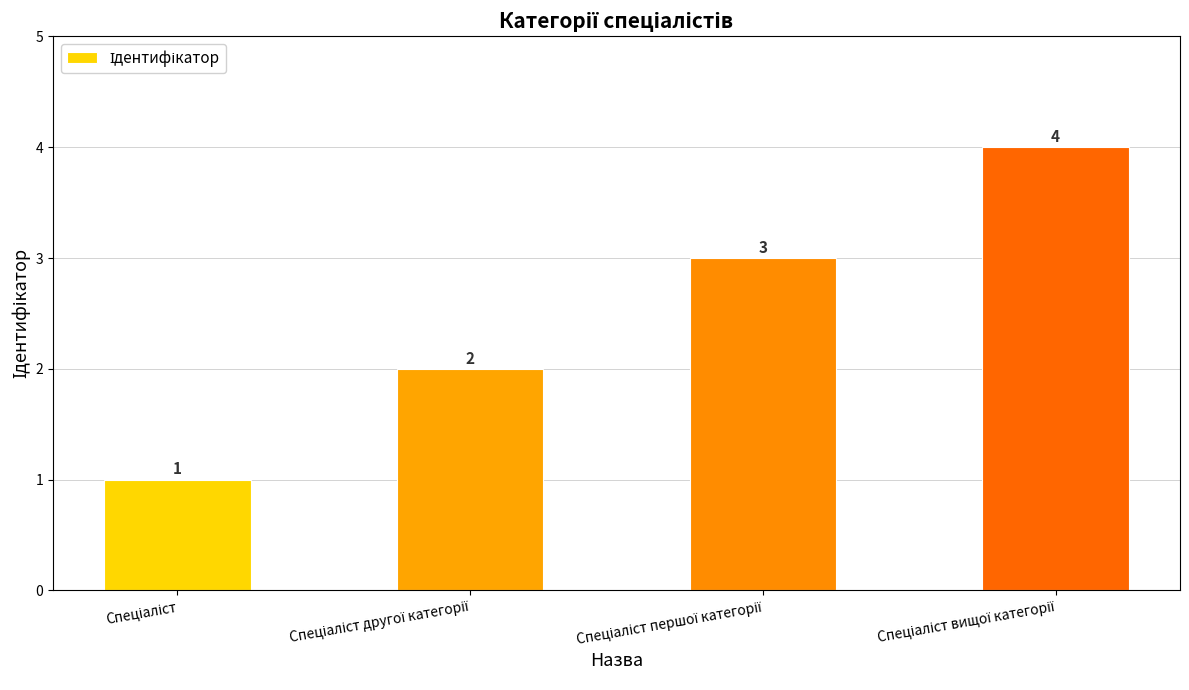

Count the values in the range 2 to 4.

3